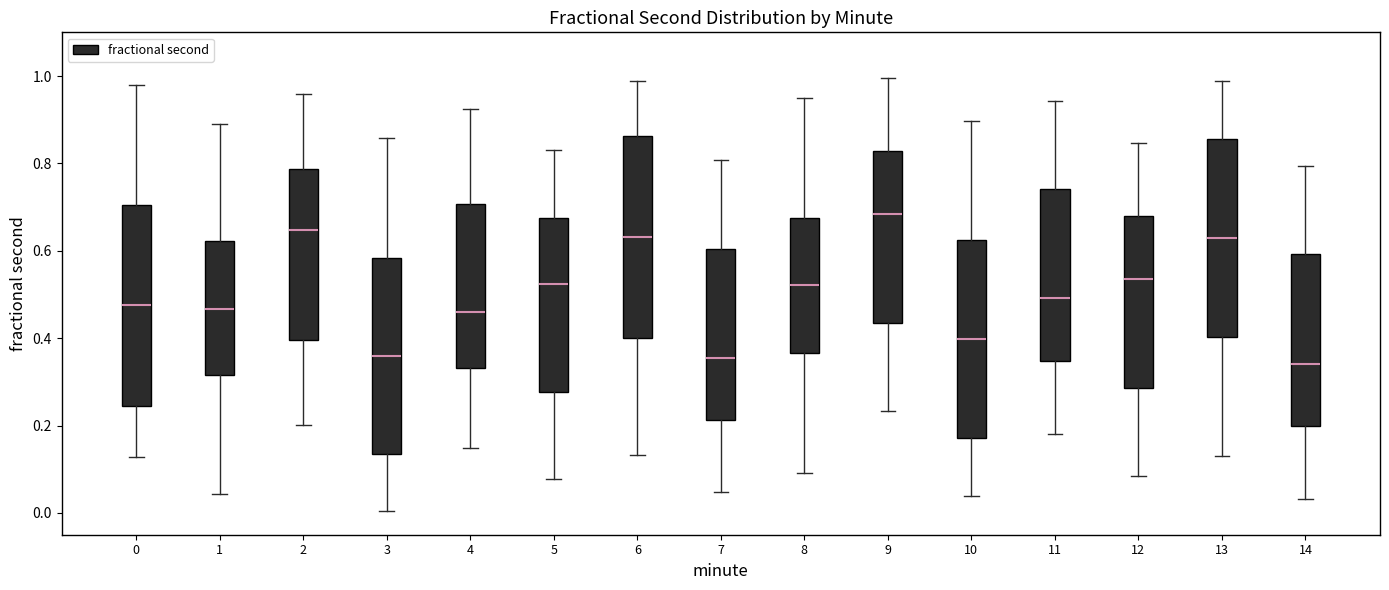

Reading left to right, read every box against the y-axis: the position of its median line, the range the box covers, and the ends of its whiskers. The values are not printed on the chart, so give them approximately, as read against the axis.

0: median 0.48, box 0.24 to 0.70, whiskers 0.12 to 0.98
1: median 0.46, box 0.32 to 0.62, whiskers 0.04 to 0.90
2: median 0.64, box 0.40 to 0.78, whiskers 0.20 to 0.96
3: median 0.36, box 0.14 to 0.58, whiskers 0.00 to 0.86
4: median 0.46, box 0.34 to 0.70, whiskers 0.14 to 0.92
5: median 0.52, box 0.28 to 0.68, whiskers 0.08 to 0.84
6: median 0.64, box 0.40 to 0.86, whiskers 0.14 to 0.98
7: median 0.36, box 0.22 to 0.60, whiskers 0.04 to 0.80
8: median 0.52, box 0.36 to 0.68, whiskers 0.10 to 0.96
9: median 0.68, box 0.44 to 0.82, whiskers 0.24 to 1.00
10: median 0.40, box 0.18 to 0.62, whiskers 0.04 to 0.90
11: median 0.50, box 0.34 to 0.74, whiskers 0.18 to 0.94
12: median 0.54, box 0.28 to 0.68, whiskers 0.08 to 0.84
13: median 0.62, box 0.40 to 0.86, whiskers 0.12 to 0.98
14: median 0.34, box 0.20 to 0.60, whiskers 0.04 to 0.80